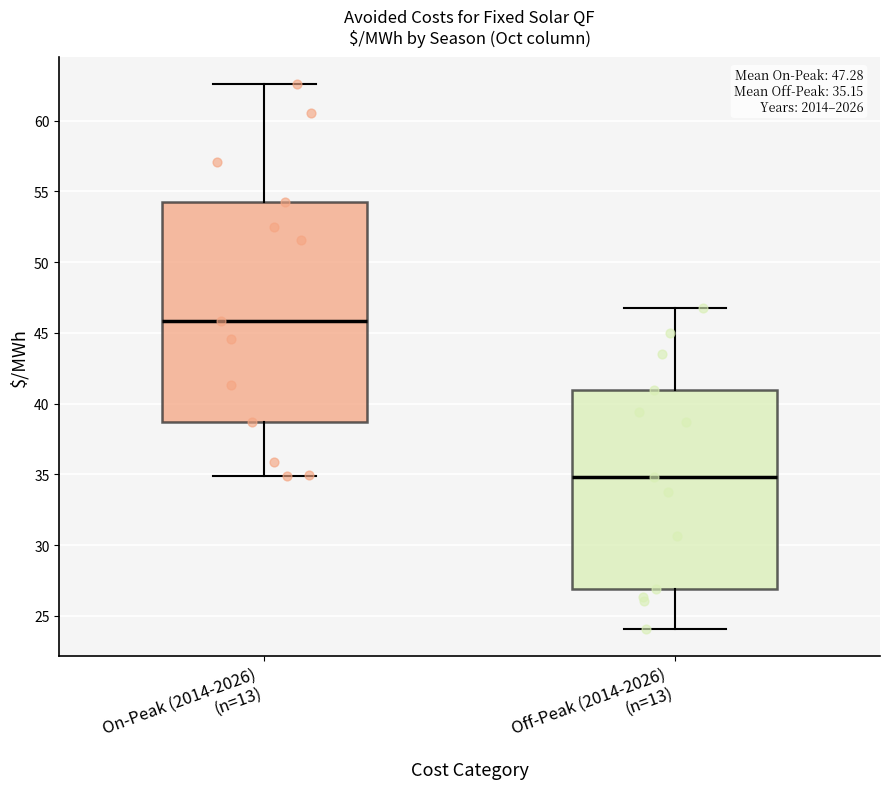

Which box has the lowest median line?

Off-Peak (2014-2026) (n=13)